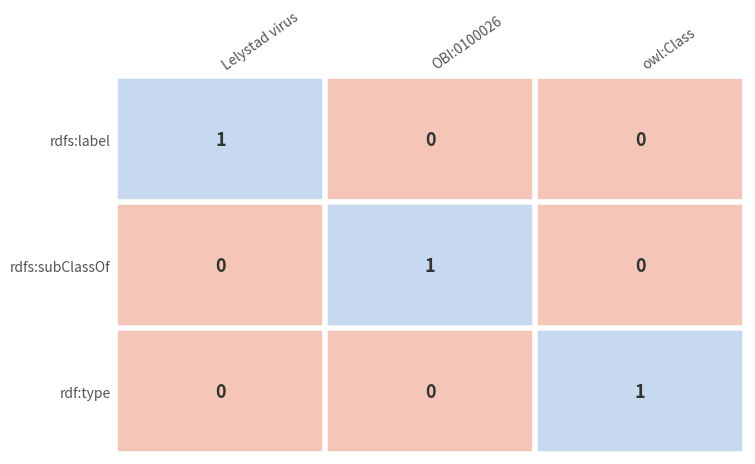

Reading left to right, extract all data points from this chart.

rdfs:label: 1	0	0
rdfs:subClassOf: 0	1	0
rdf:type: 0	0	1